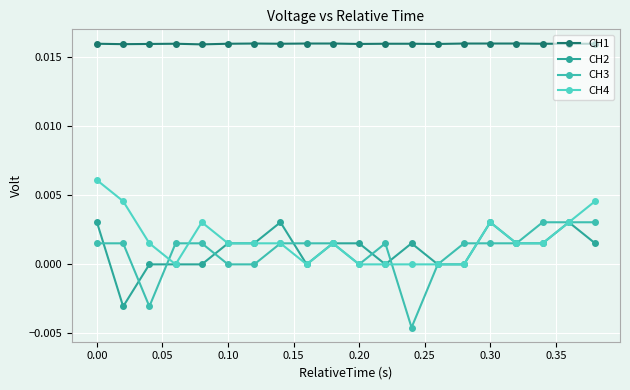

Count the CH1 values in the range 0 to 1.

20